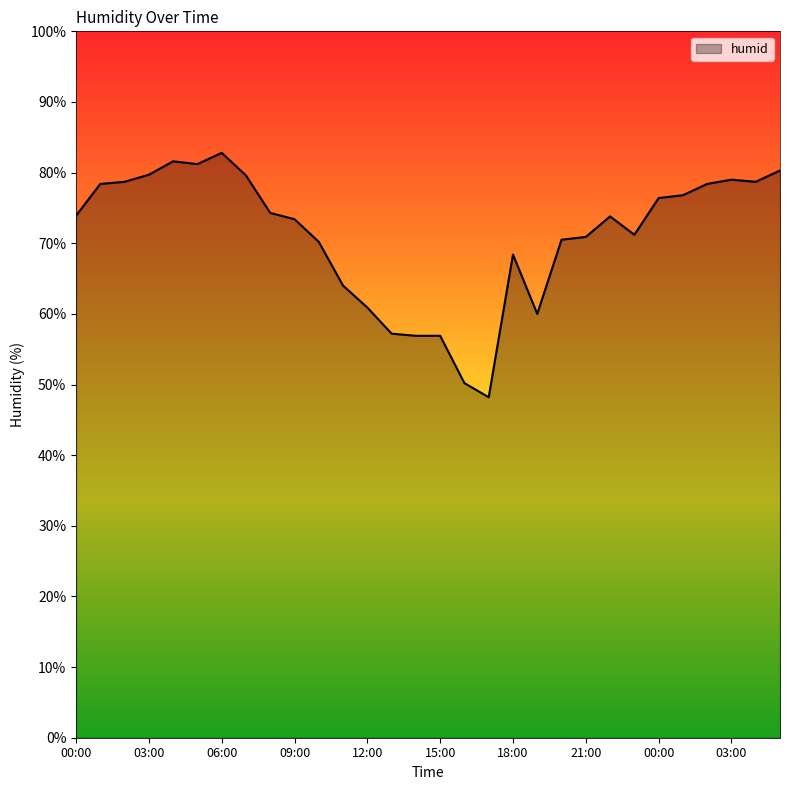

What is the difference between the maximum and minimum values?

34.6